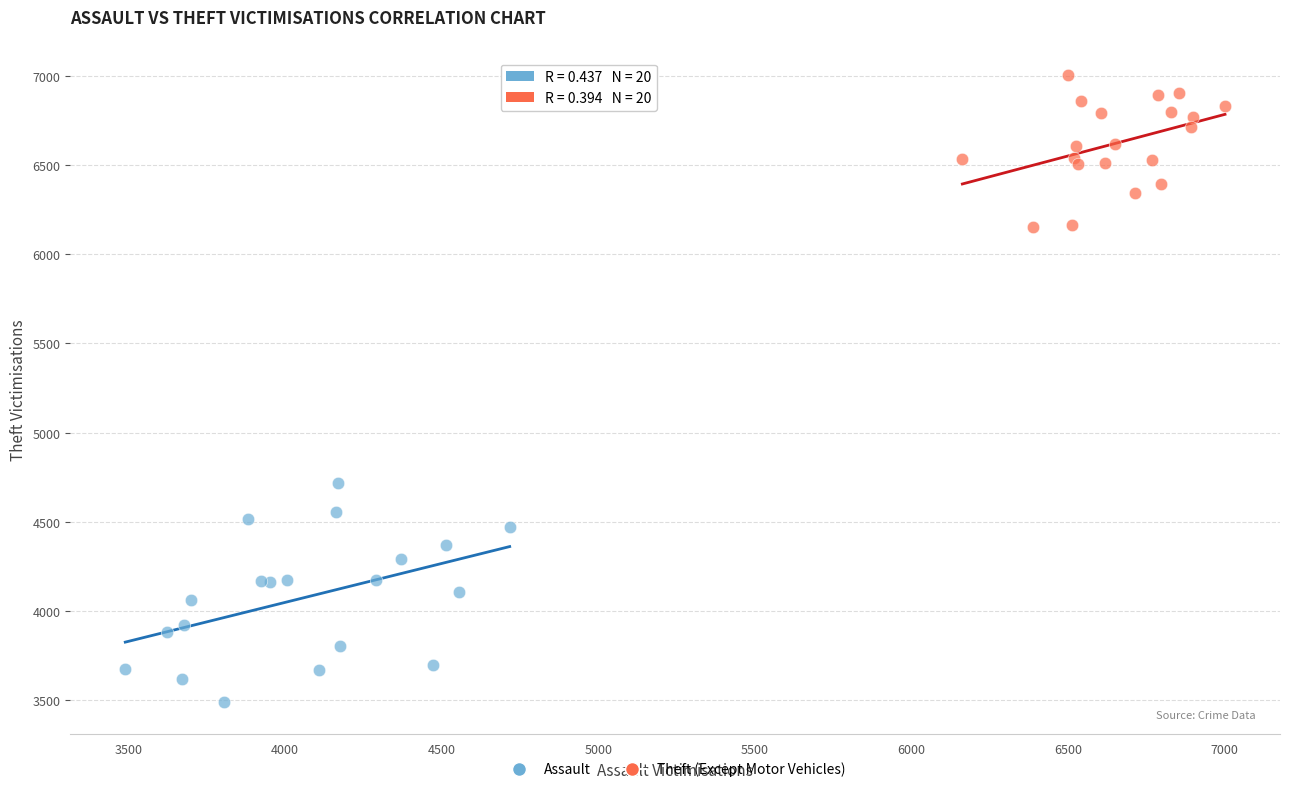

Which series reaches the maximum Y coordinate?

Theft (Except Motor Vehicles)